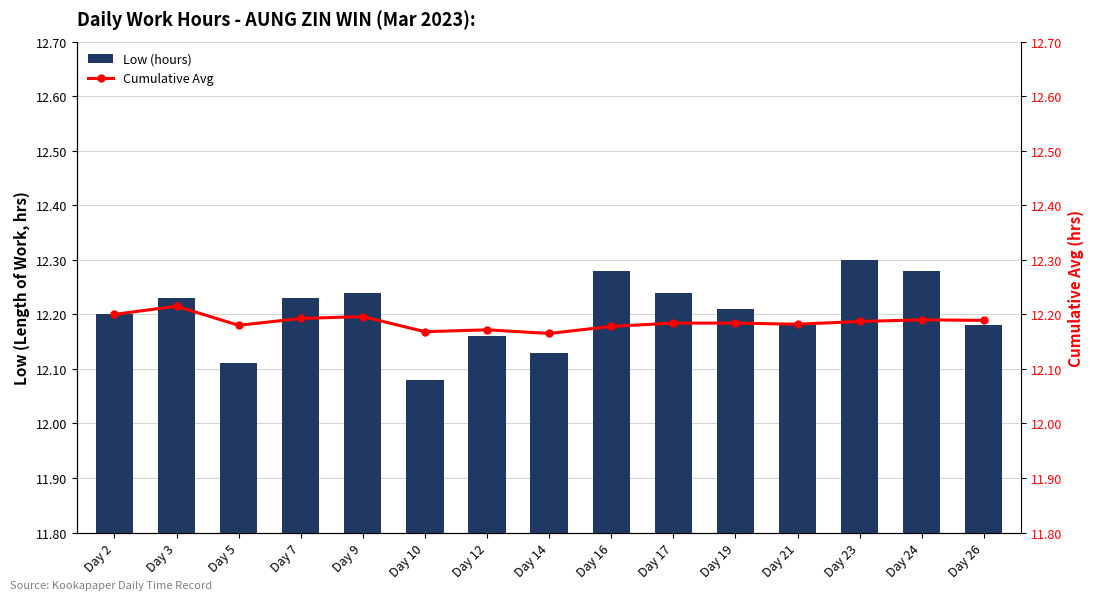

At which category does the chart reach its minimum across all series?

Day 10